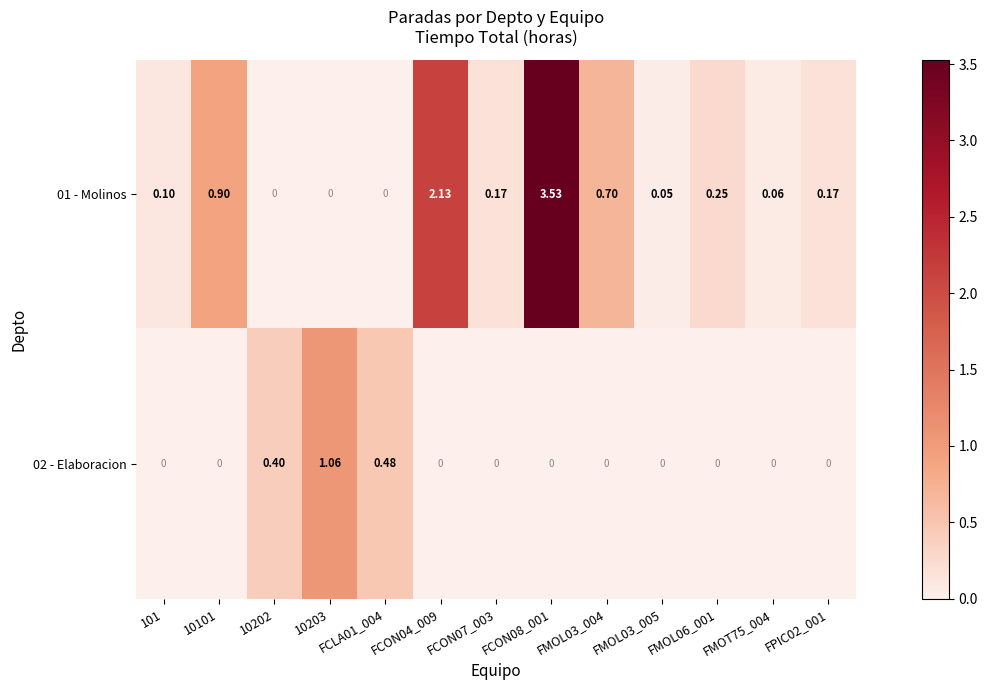

Is the value of 01 - Molinos at 10101 greater than the value of 02 - Elaboracion at FCON08_001?

Yes